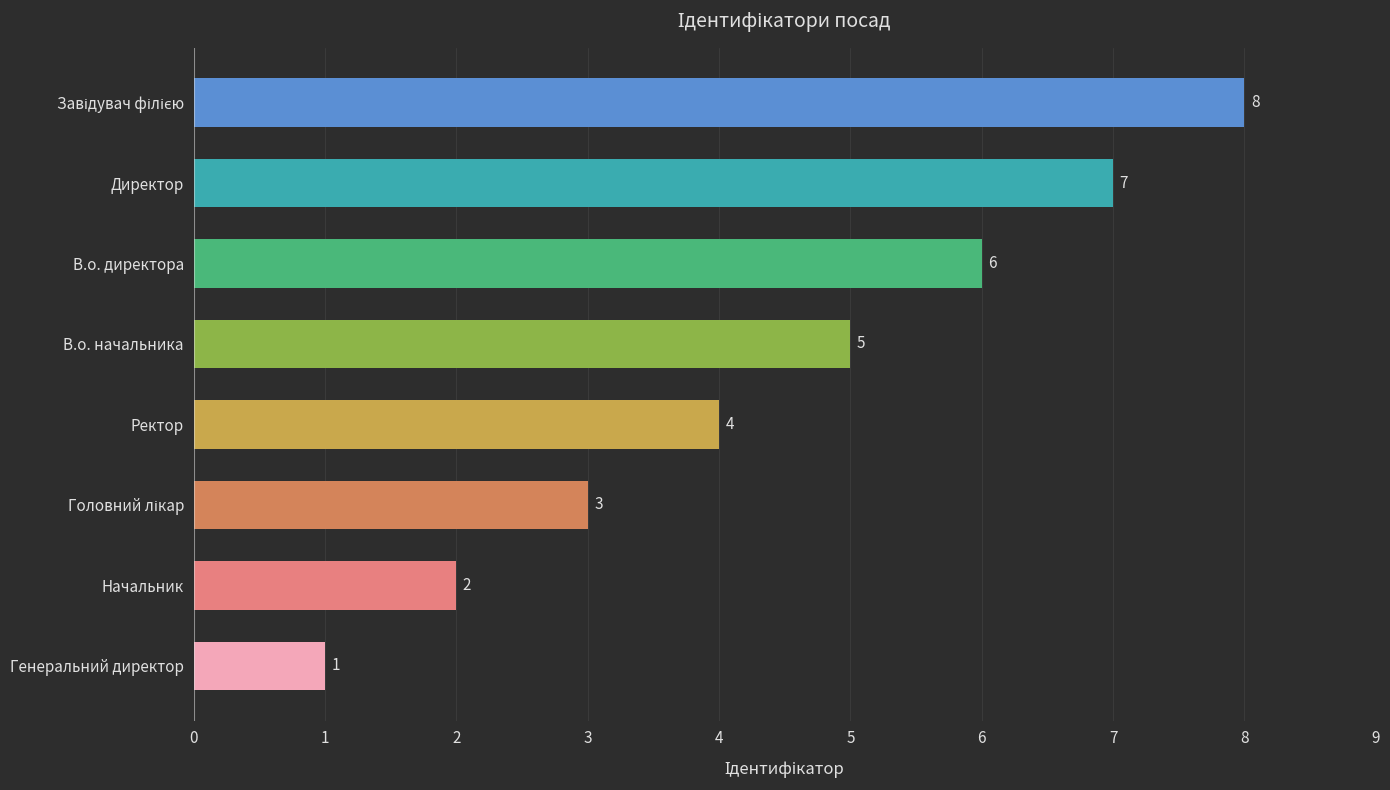

What is the maximum value shown in the chart?

8